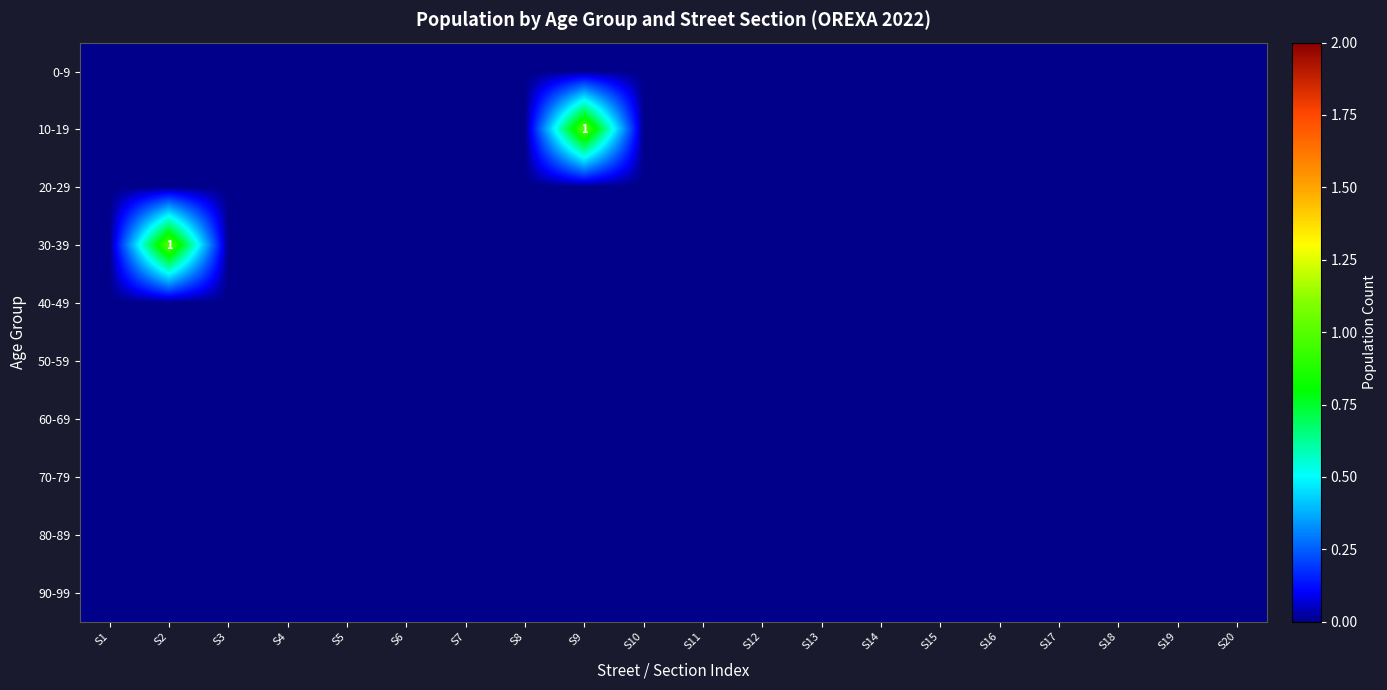

At which category does the chart reach its minimum across all series?

S1